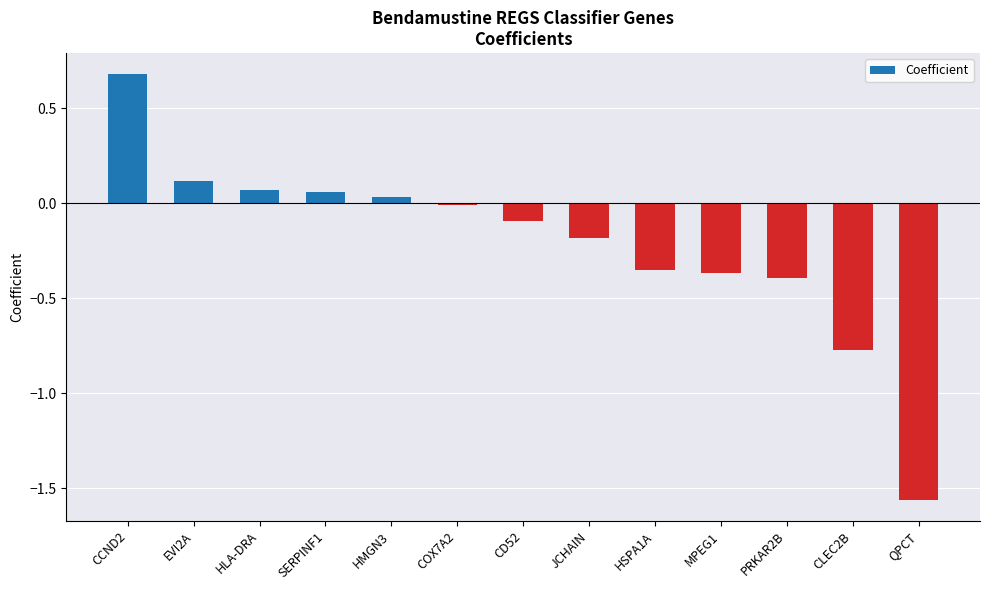

Which has a higher value, QPCT or EVI2A?

EVI2A